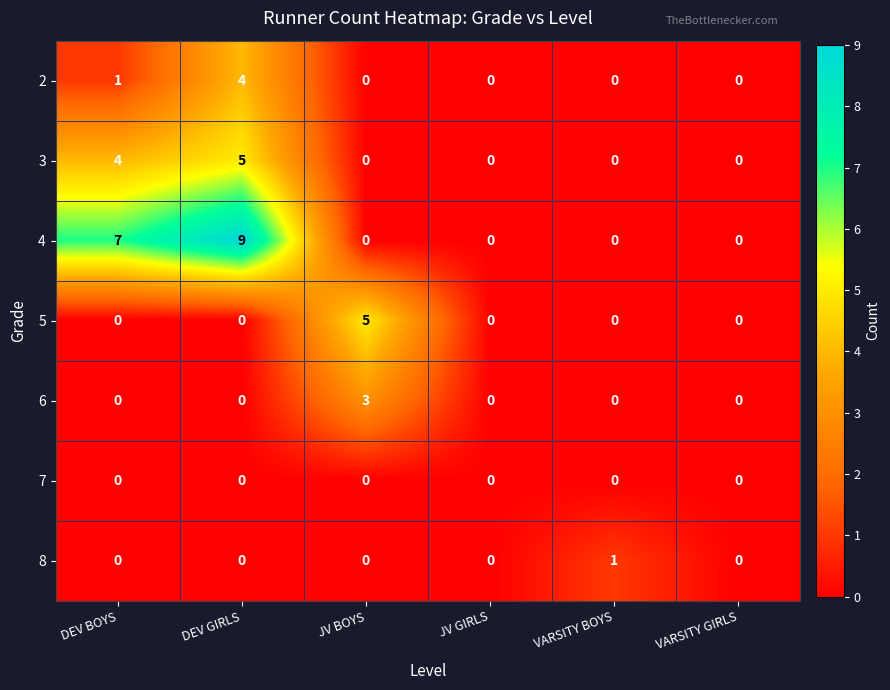

Count the 4 values in the range 0 to 7.

5